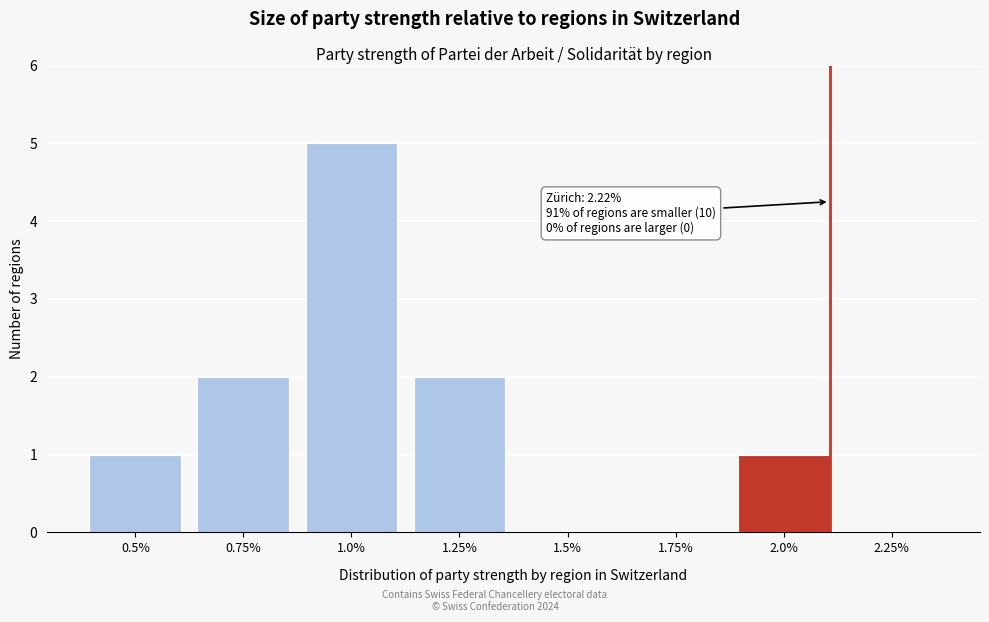

Reading left to right, extract all data points from this chart.

0.5%=1	0.75%=2	1.0%=5	1.25%=2	1.5%=0	1.75%=0	2.0%=1	2.25%=0